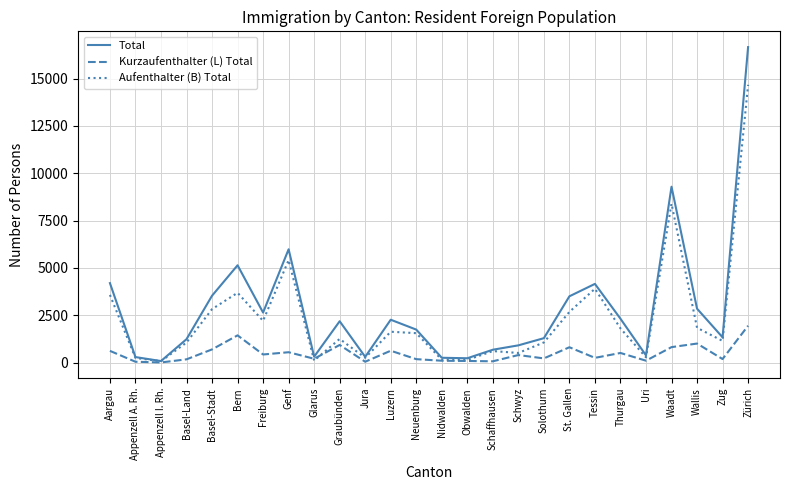

What is the spread (max minus min) of values at Jura?

258